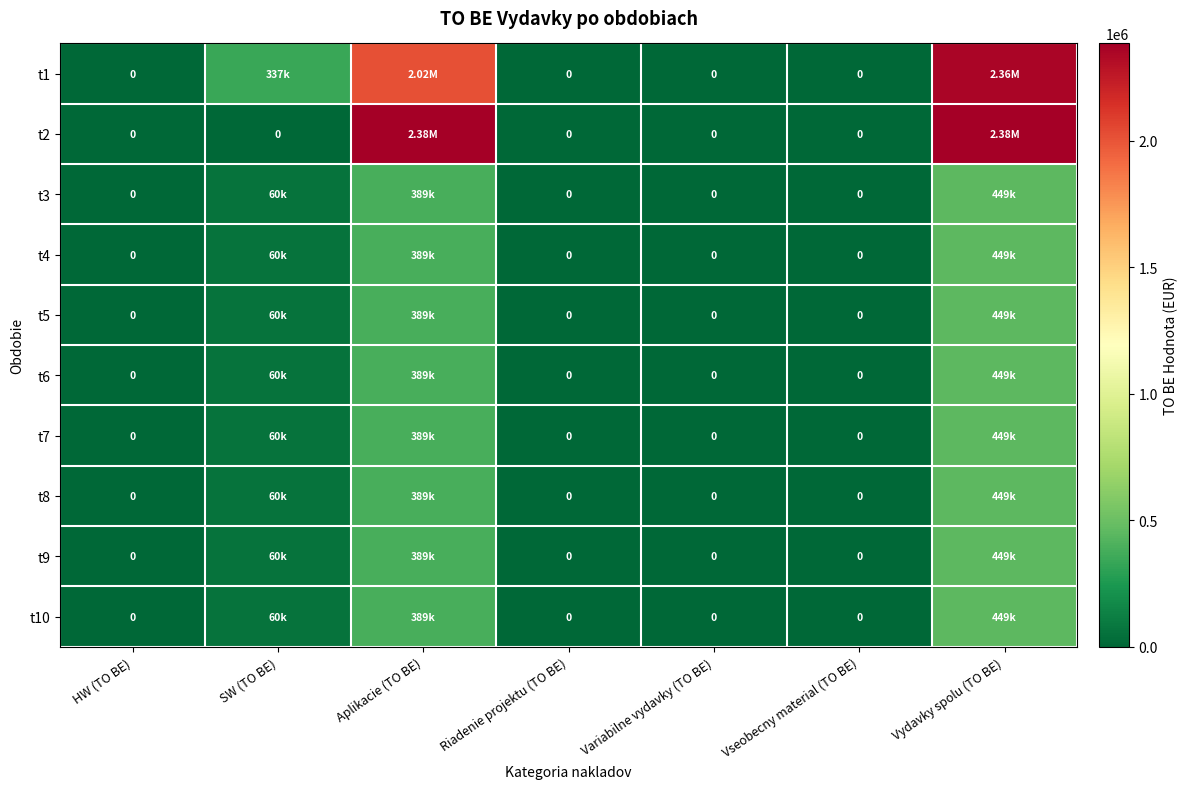

How many categories are shown in the chart?

7